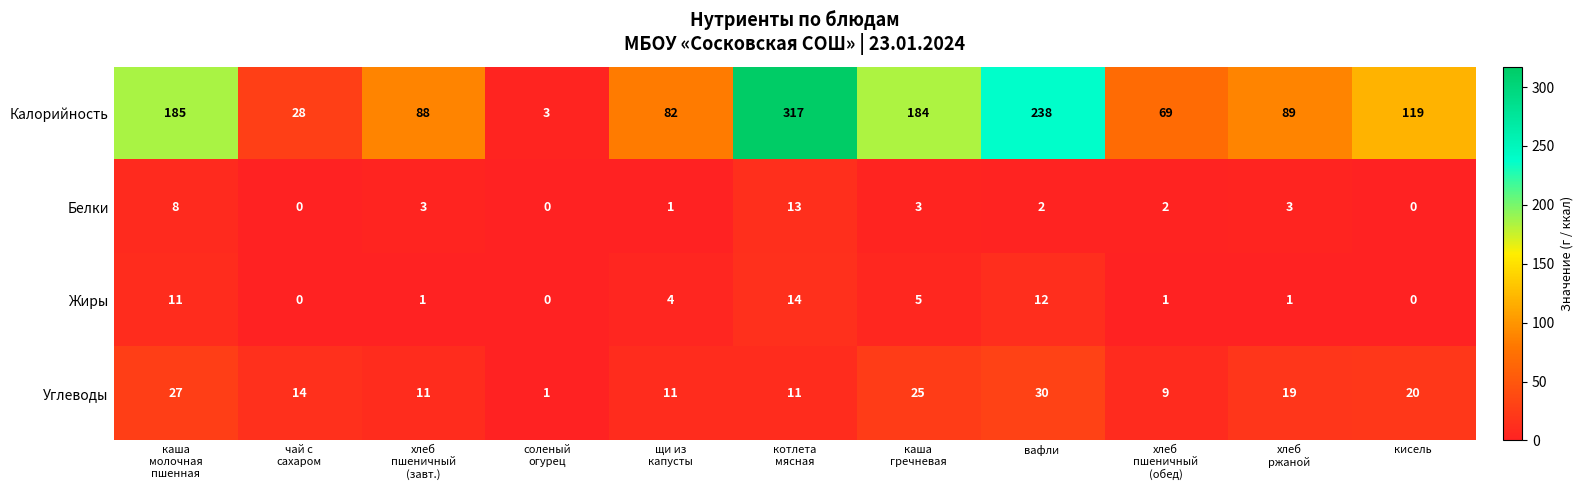

What is the greatest value displayed?

317